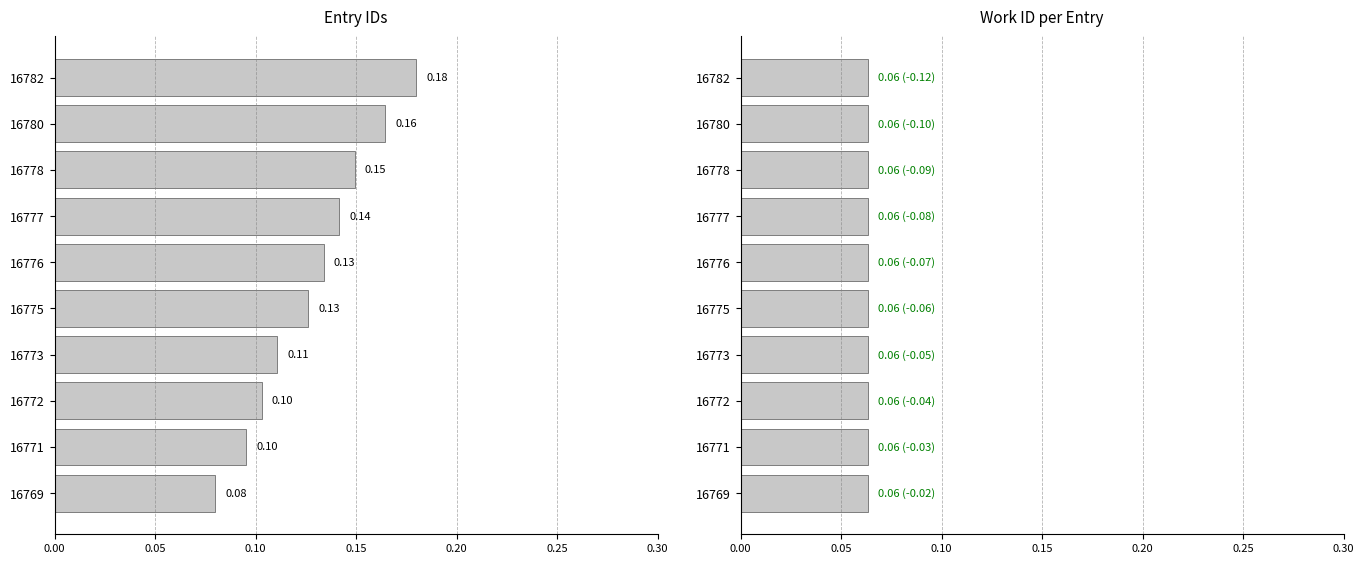

What value does the id series have at 16778?

0.1